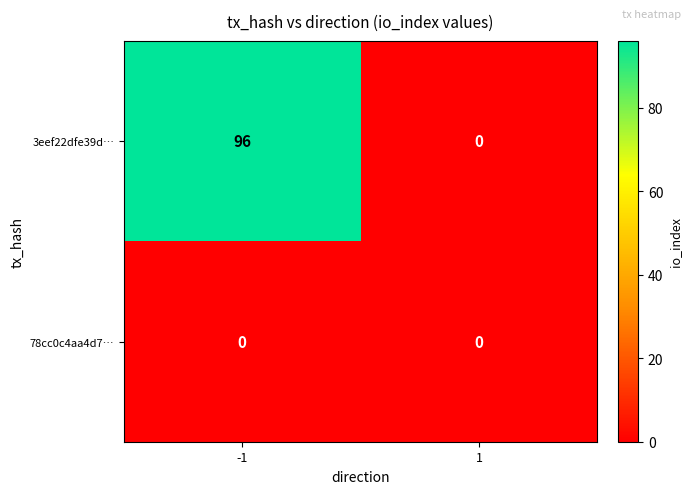

What is the difference between the 3eef22dfe39d… values at 1 and -1?

96